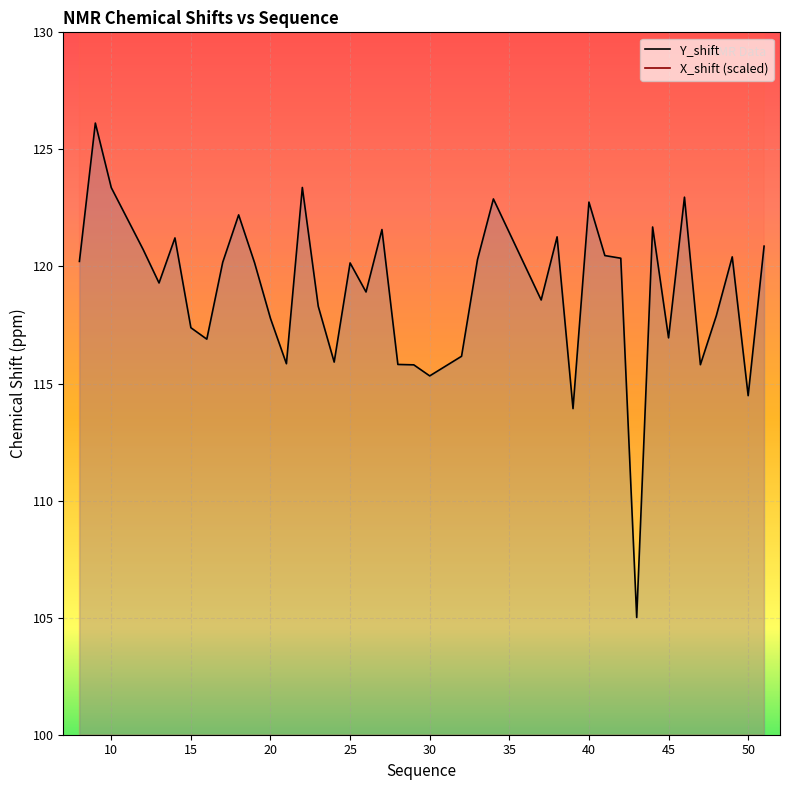

What is the value of the X_shift (scaled) point at the 17th from the left?

193.4